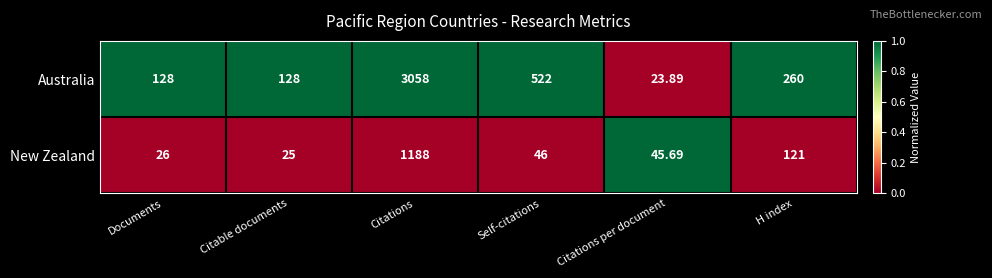

Which series has the largest range (max minus min)?

Australia